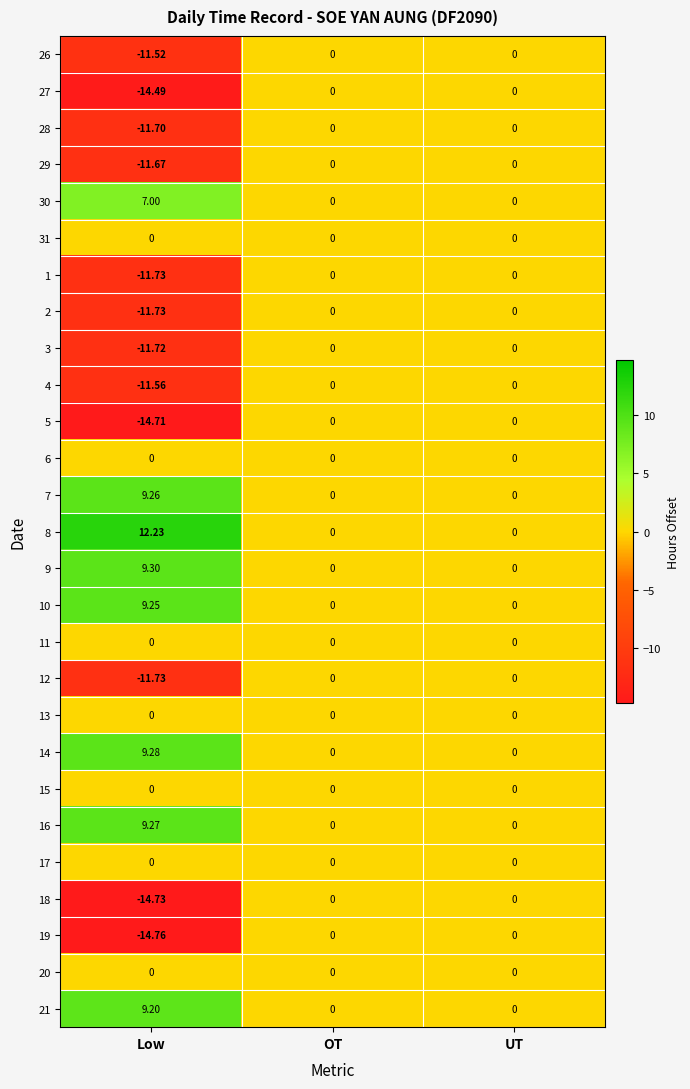

Which category has the lowest value across all series?

Low